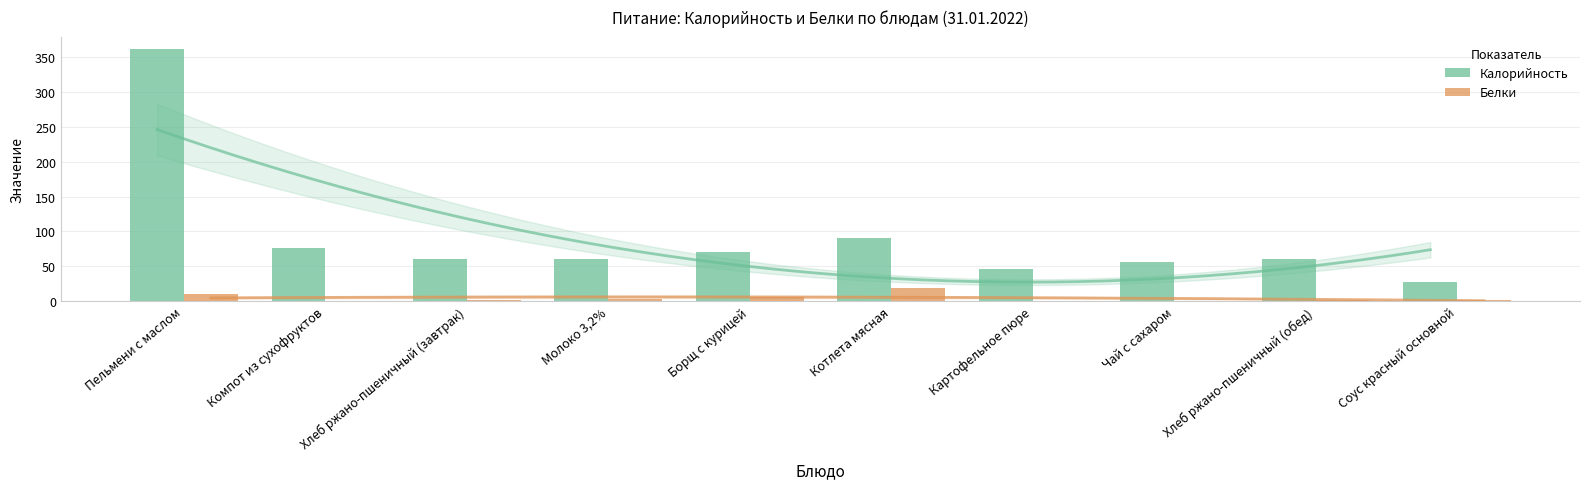

At Хлеб ржано-пшеничный (обед), list the series in order from smallest to largest.

Белки, Калорийность